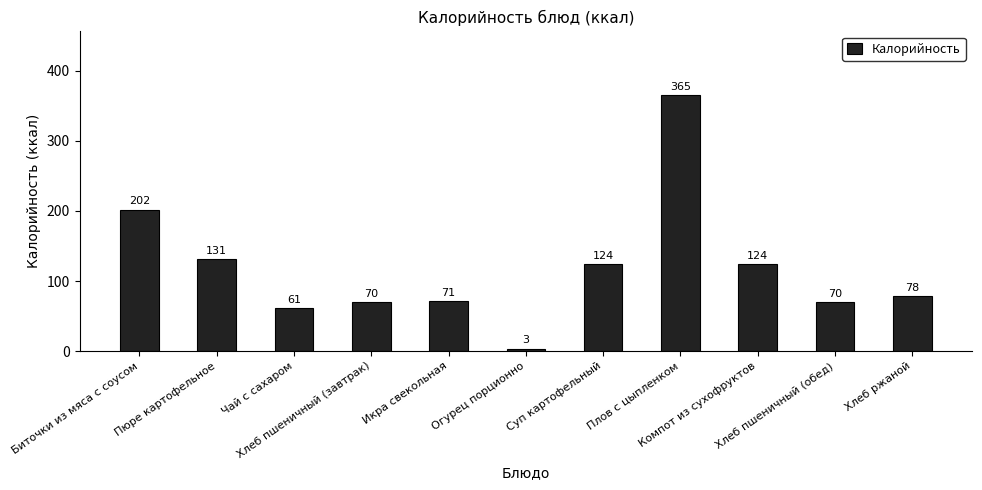

What is the label of the 3rd bar from the right?

Компот из сухофруктов